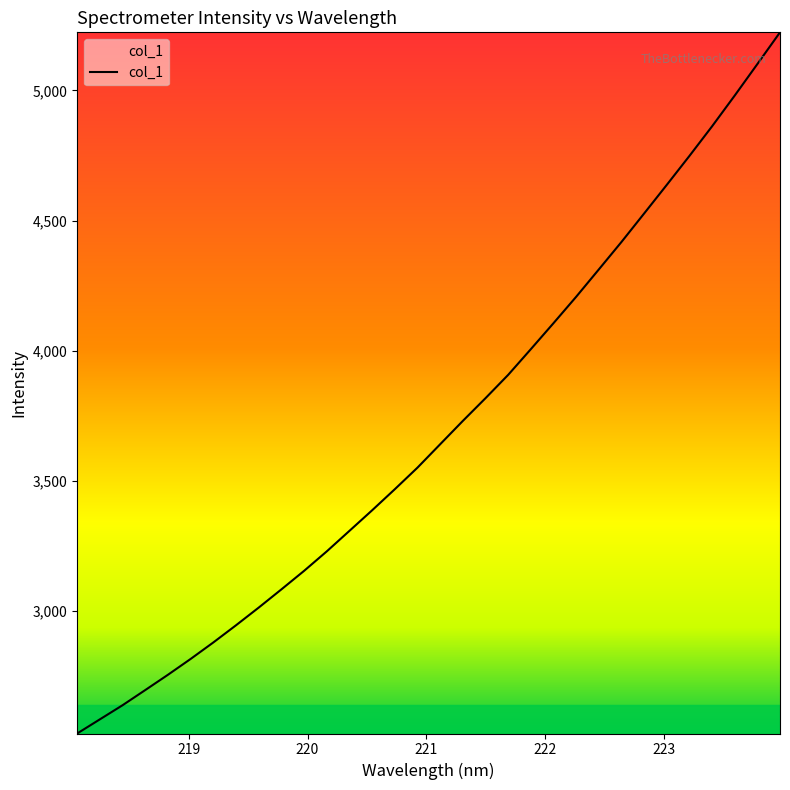

Is this an area chart (filled region under the line)?

No